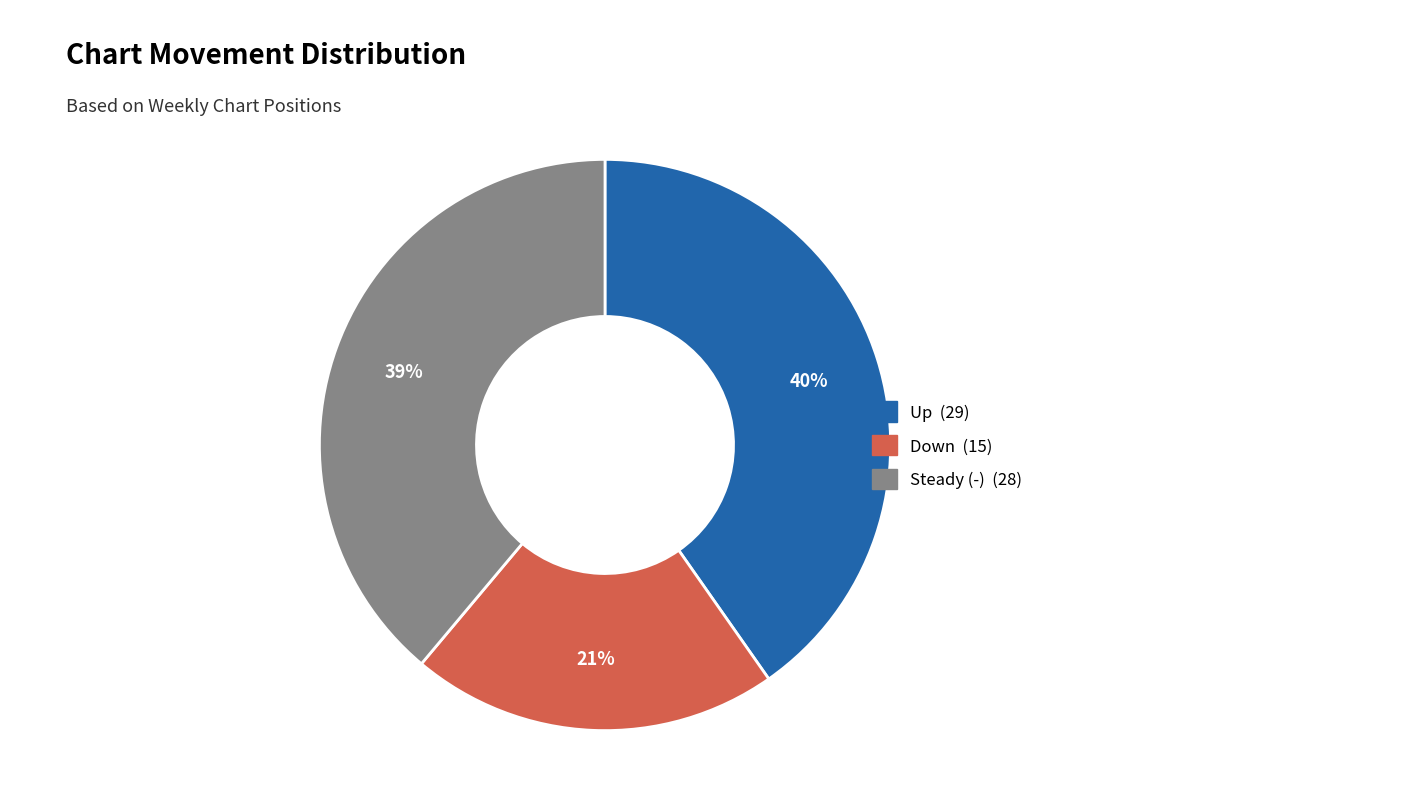

To the nearest percent, what is the difference between the largest and smallest slice percentages?

19%